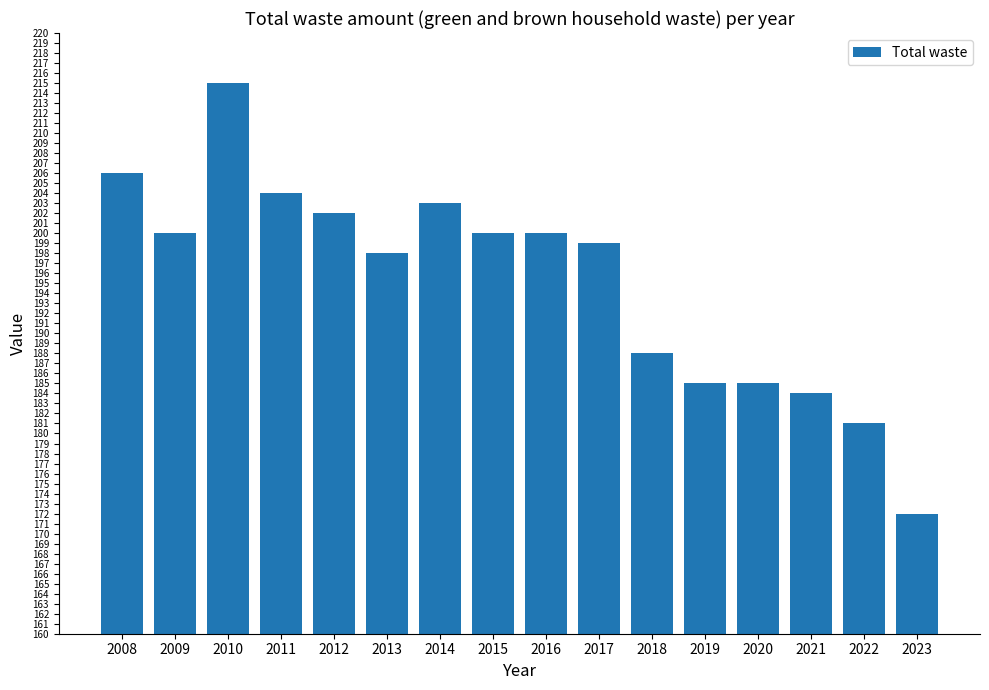

Reading right to left, list all the values displayed in this chart.

172	181	184	185	185	188	199	200	200	203	198	202	204	215	200	206